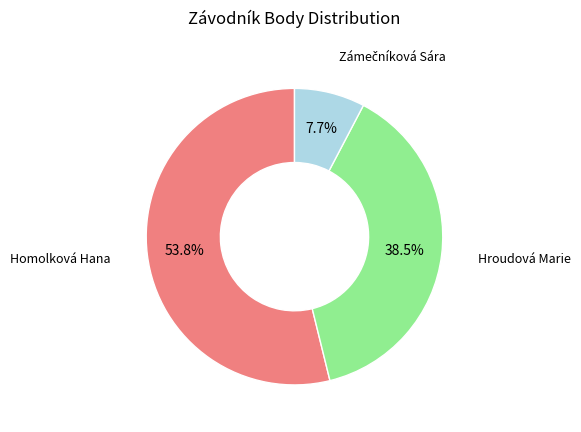

What is the ratio of the value at Hroudová Marie to the value at Homolková Hana?

0.7